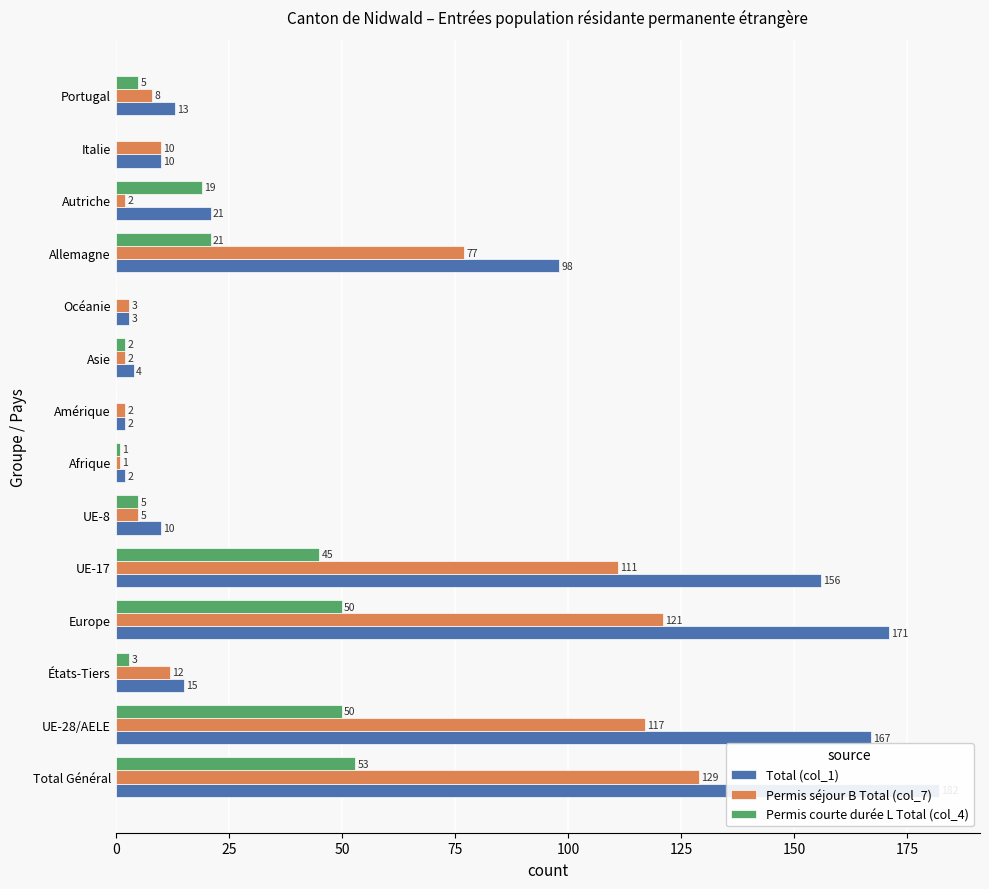

List the series in order of their overall mean, highest first.

Total (col_1), Permis séjour B Total (col_7), Permis courte durée L Total (col_4)